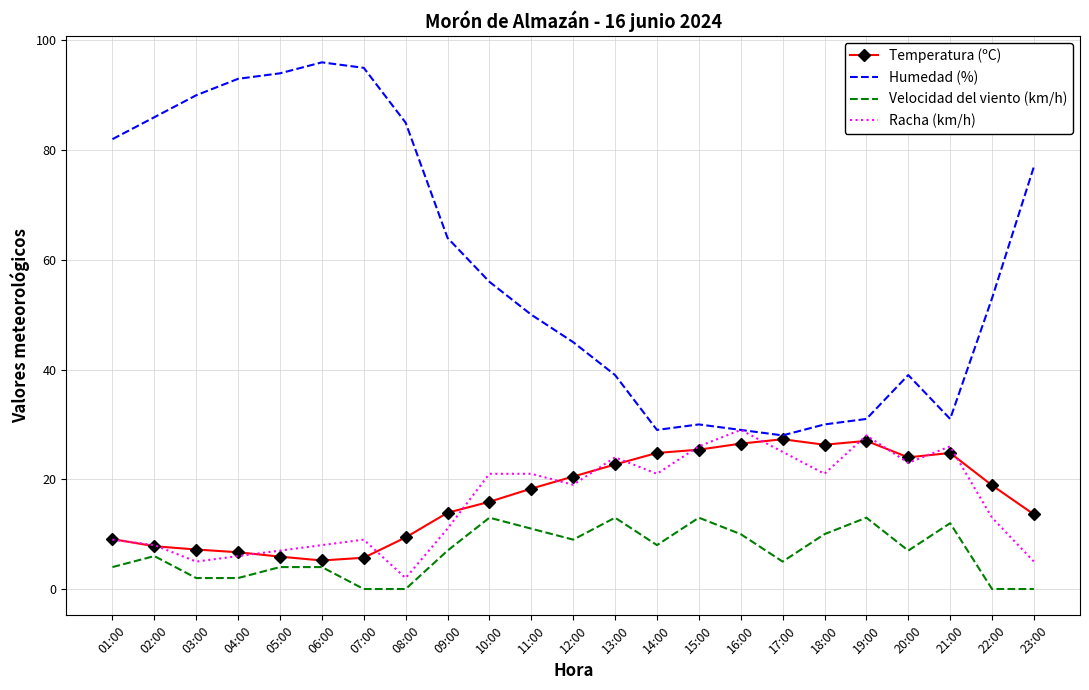

True or false: Velocidad del viento (km/h) and Humedad (%) intersect in this chart.

False